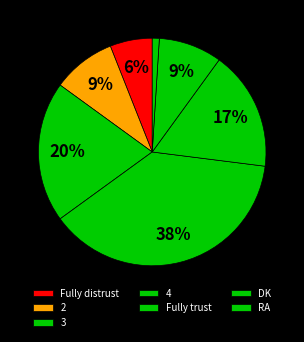

How many segments does this pie chart have?

7